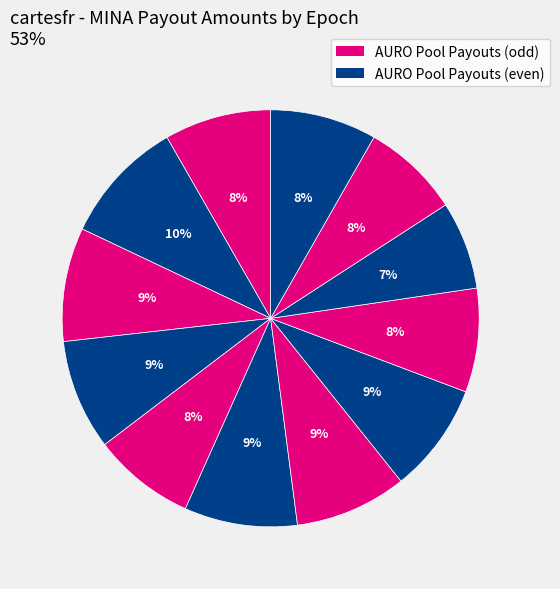

How many segments does this pie chart have?

12